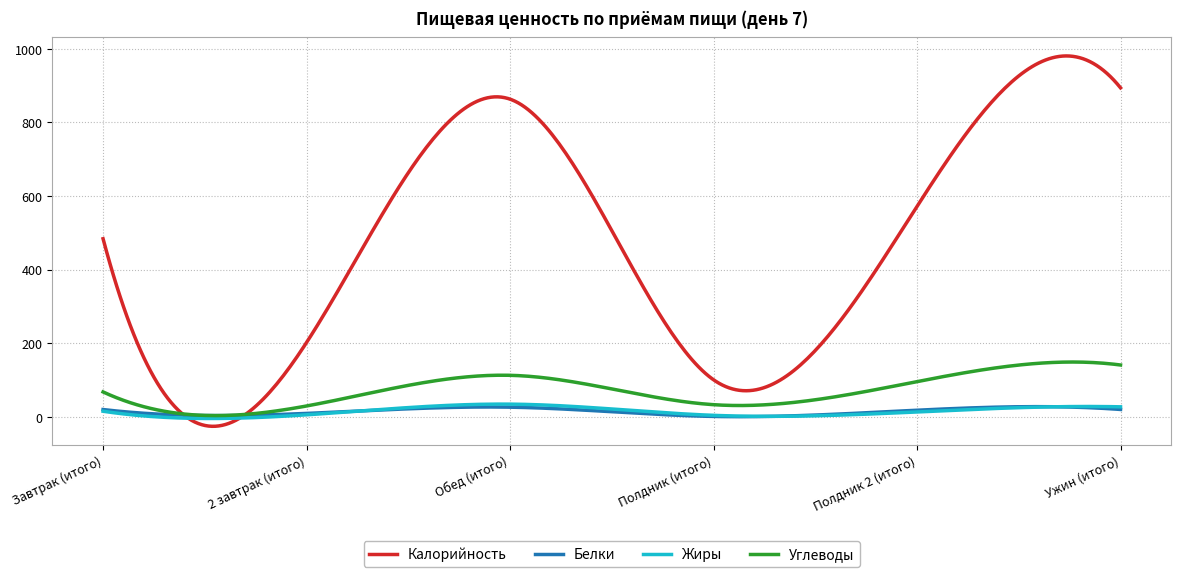

Which series has the widest spread of values?

Калорийность